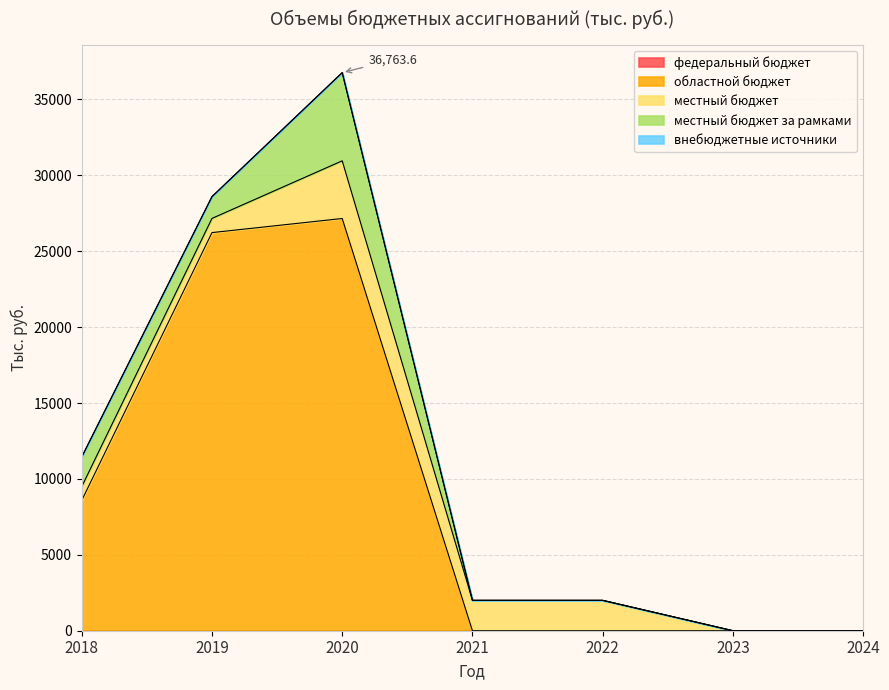

What is the spread (max minus min) of values at 2021?

2000.0